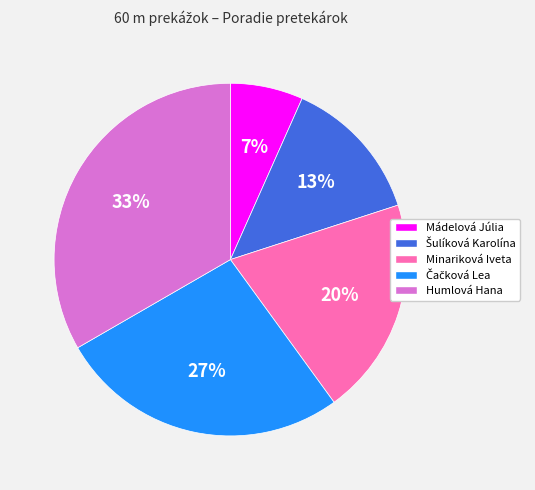

Does any single category account for the majority?

No